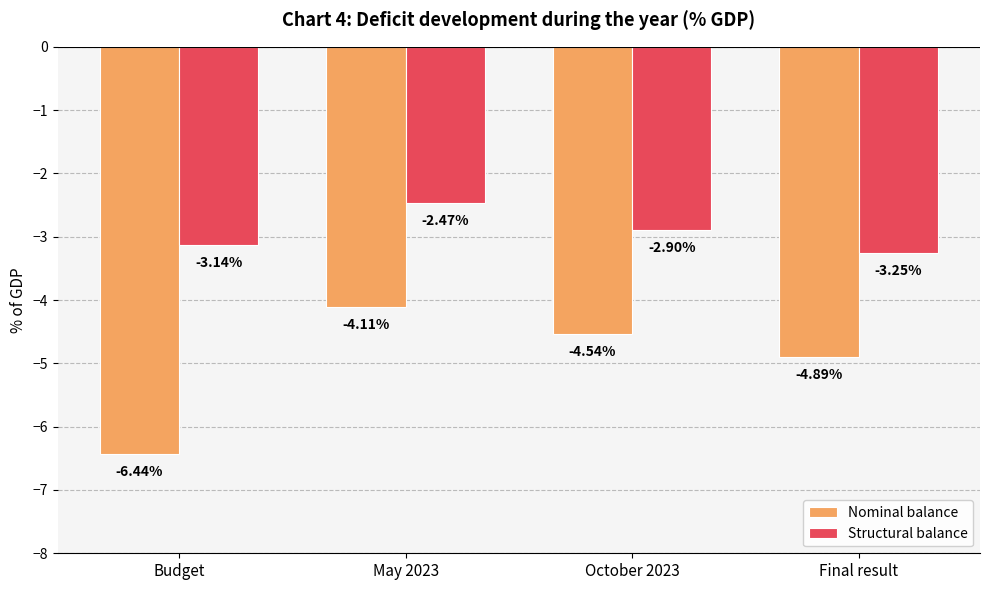

Where is Nominal balance nearest to the value -5?

Final result